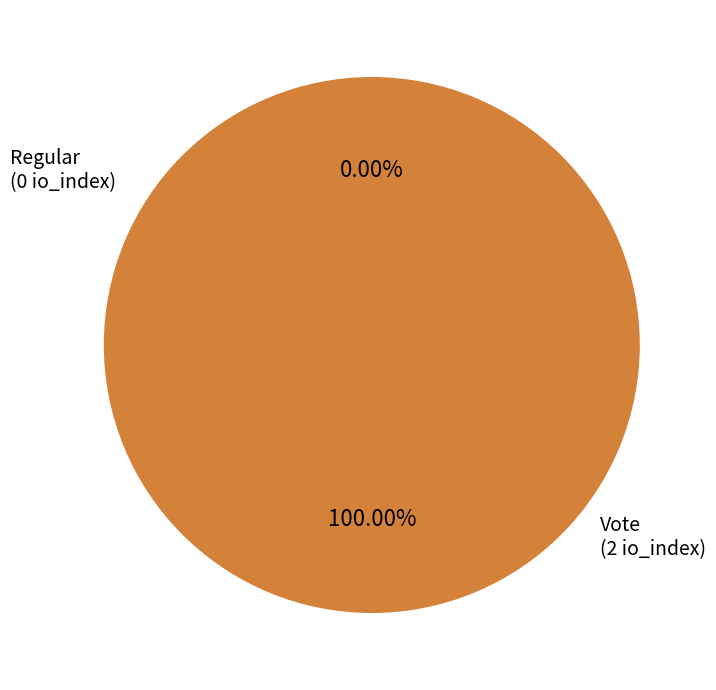

Is it true that Vote is 100% of the pie?

True